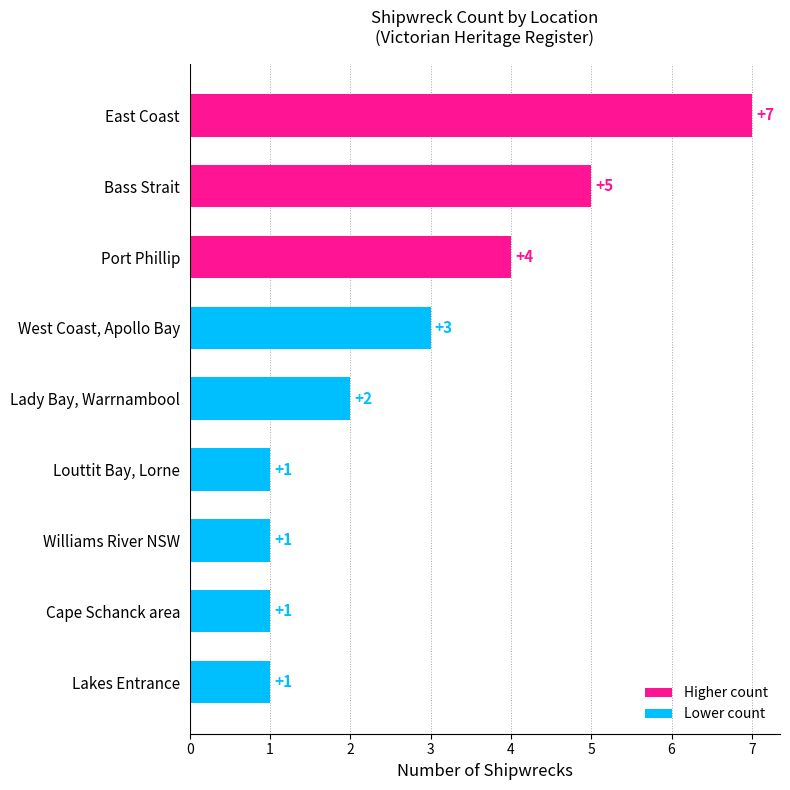

Reading bottom to top, what are all the values shown in this chart?

1	1	1	1	2	3	4	5	7